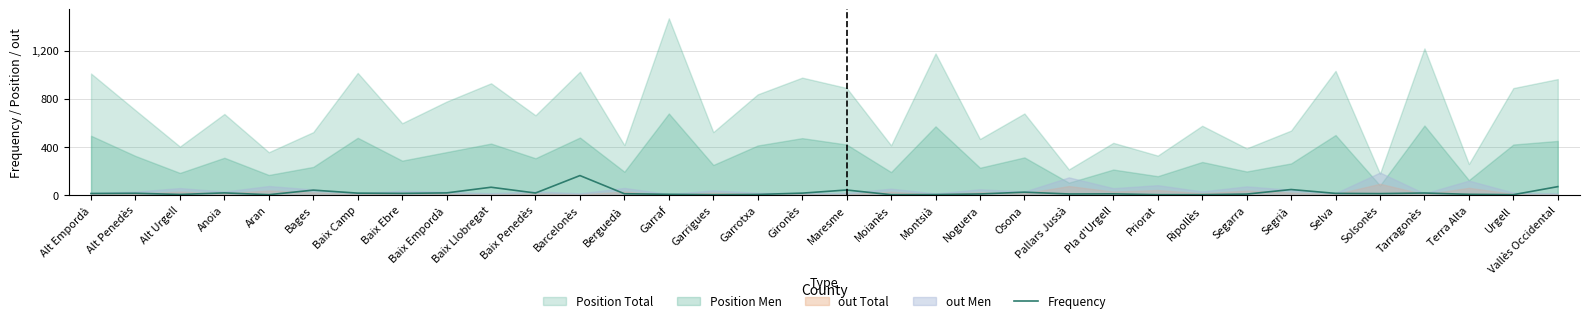

How many interior local peaks (higher than both neighbors) does the data have?

10